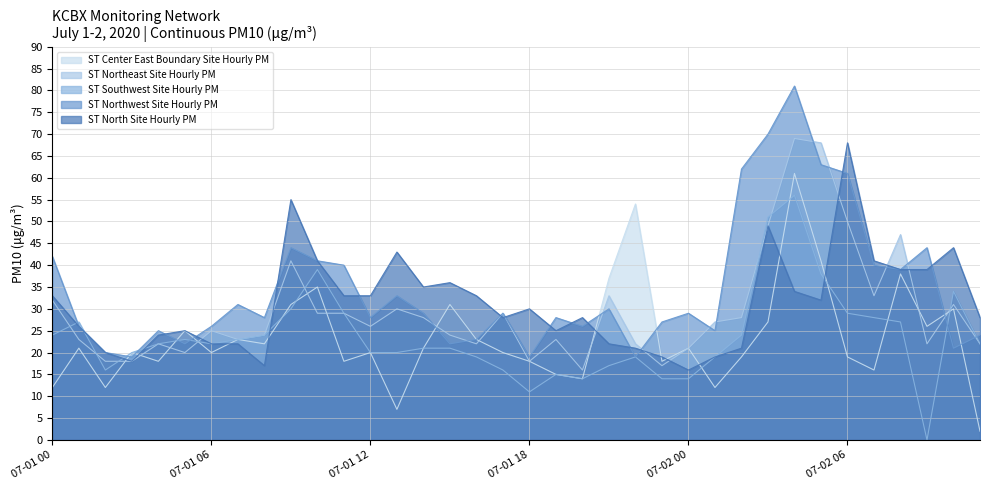

True or false: ST Northeast Site Hourly PM and ST Southwest Site Hourly PM intersect in this chart.

True